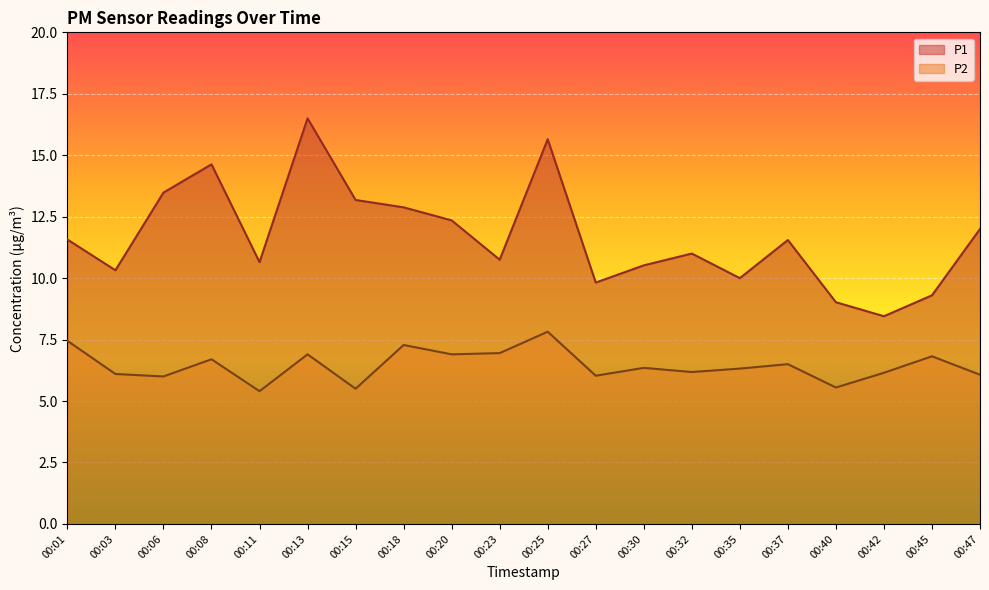

Which has a higher value, 00:15 or 00:13?

00:13